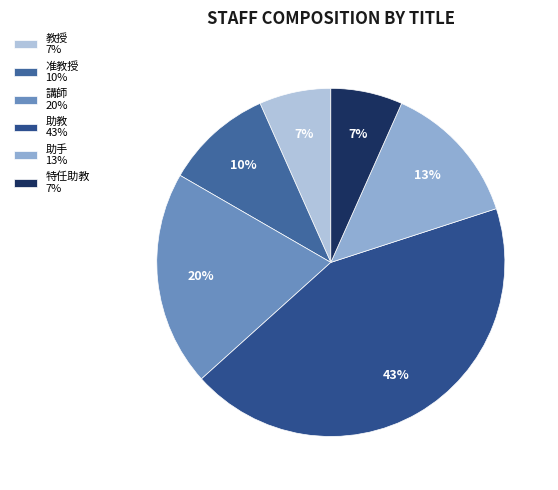

To the nearest percent, what is the combined percentage of 教授 and 助手?

20%